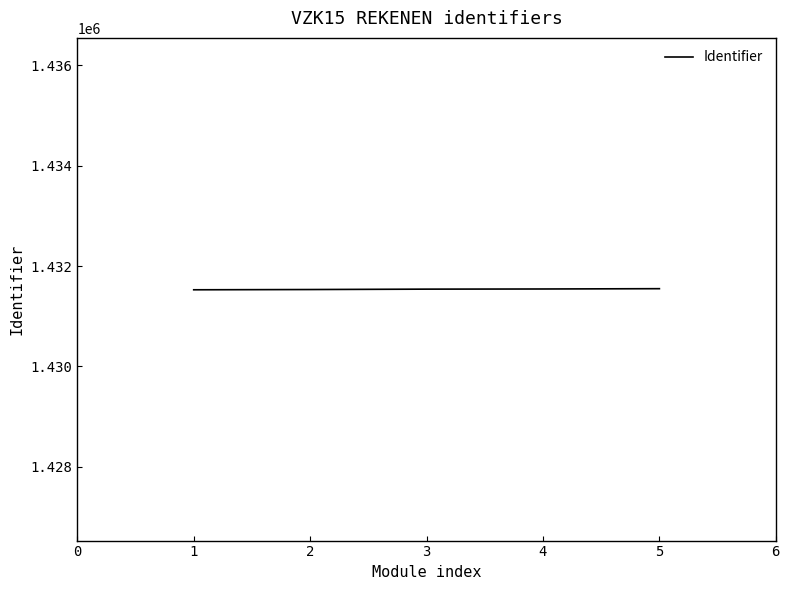

Approximately how many times larger is the value at 1 compared to 2?

1.0